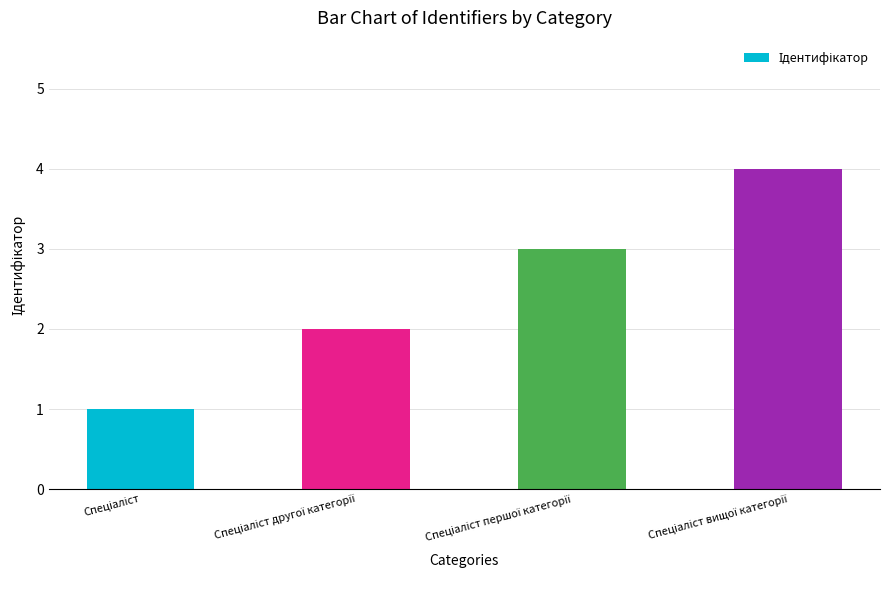

What is the greatest value displayed?

4